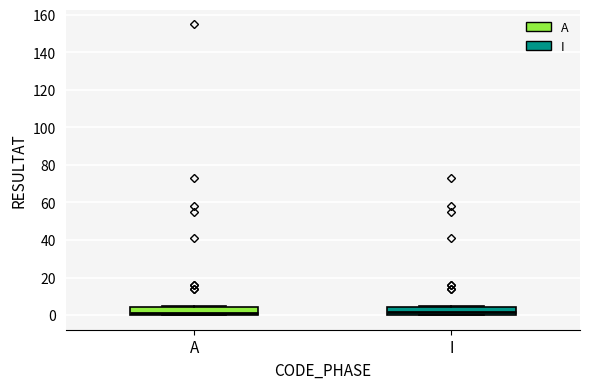

Reading left to right, read every box against the y-axis: the position of its median line, the range the box covers, and the ends of its whiskers. The values are not printed on the chart, so give them approximately, as read against the axis.

A: median 2, box 0 to 4, whiskers 0 to 6
I: median 2, box 0 to 4, whiskers 0 to 6